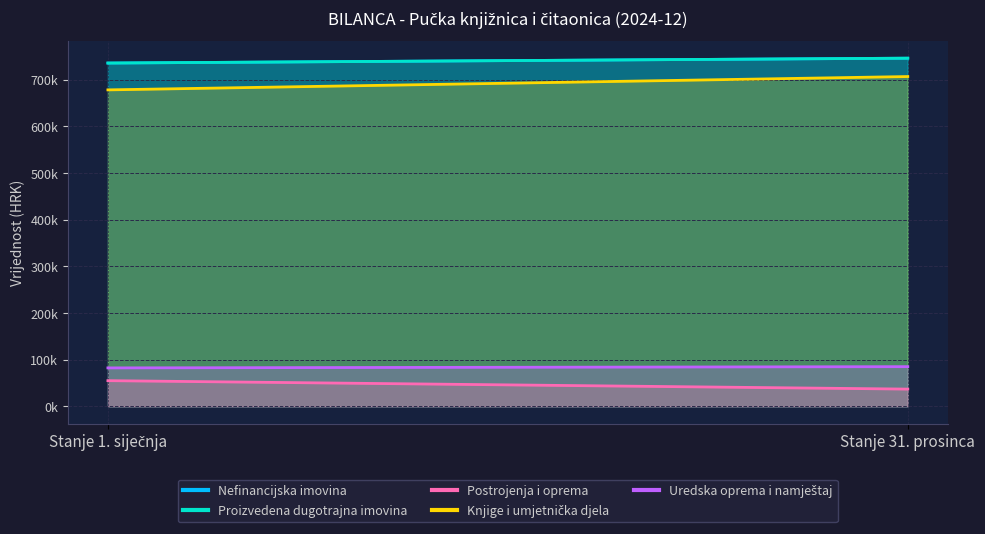

What position from the right is Stanje 1. siječnja?

2